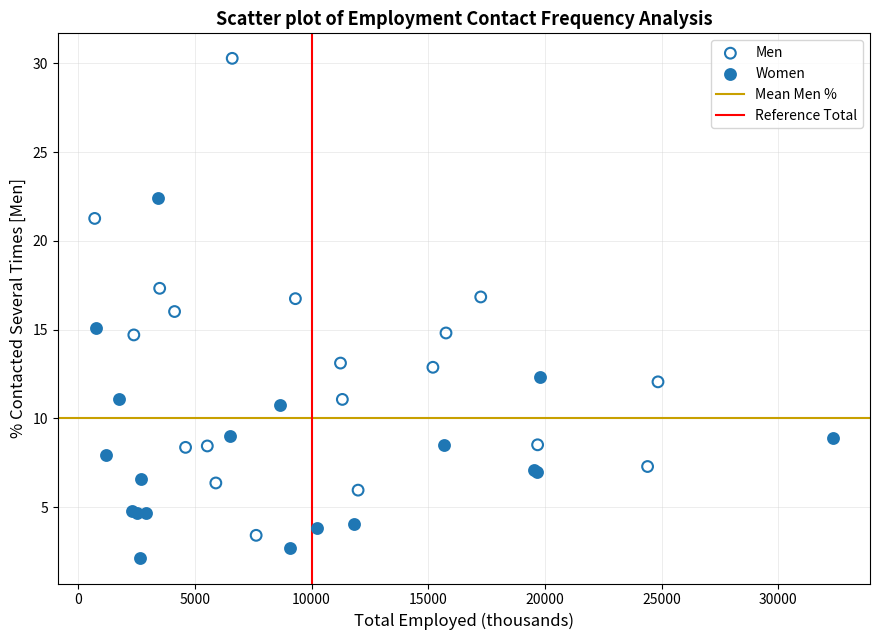

Which series reaches the minimum Y coordinate?

Women